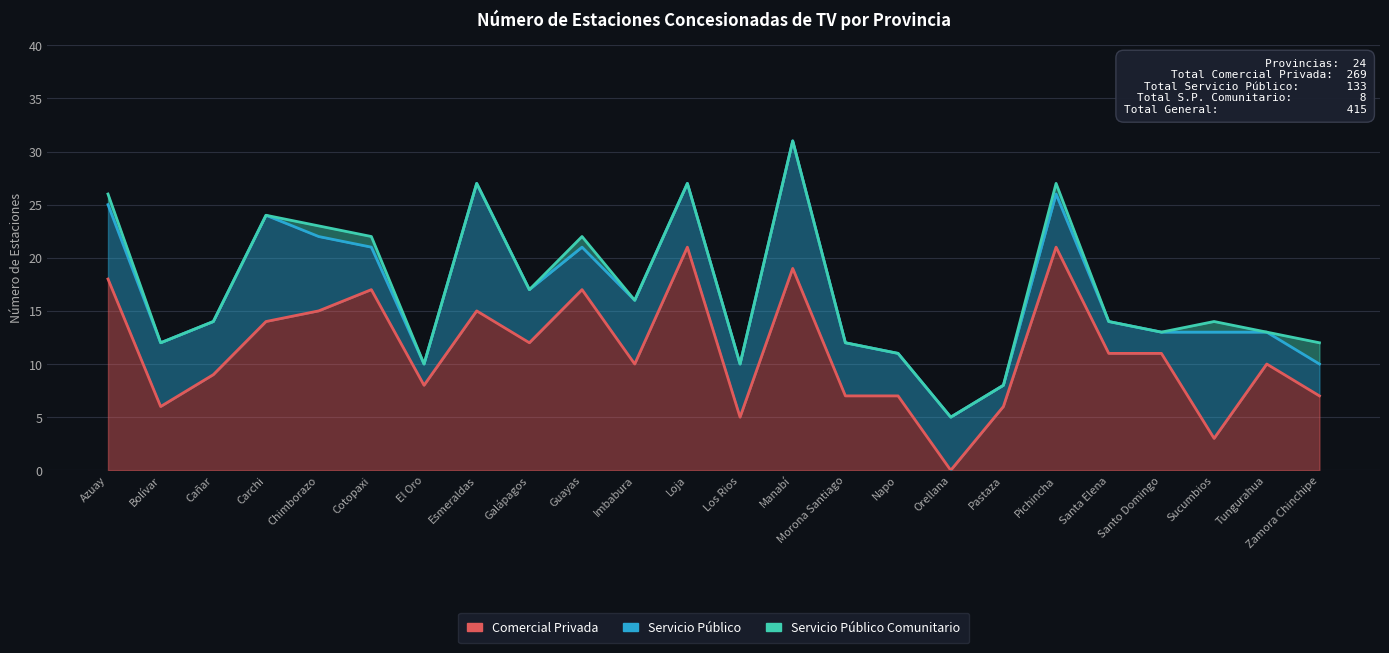

What is the value of the Servicio Público Comunitario point at the 7th from the left?

10